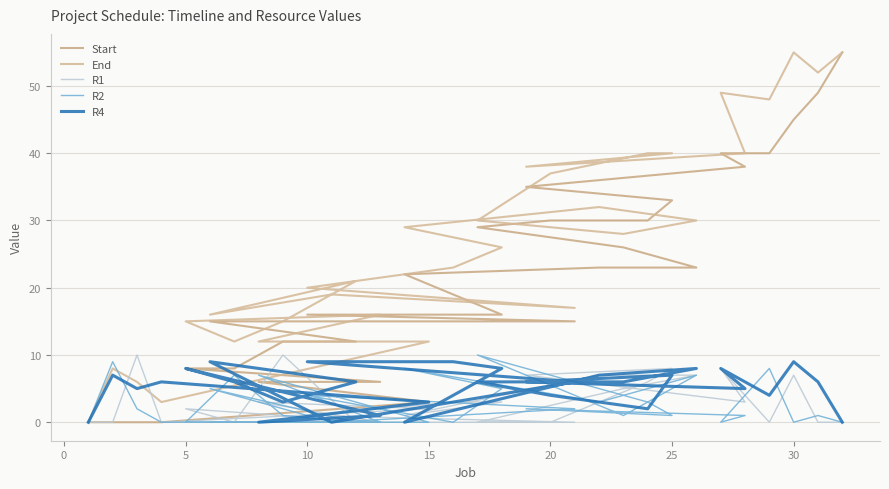

Read the End value at 25, to the nearest 10.

40